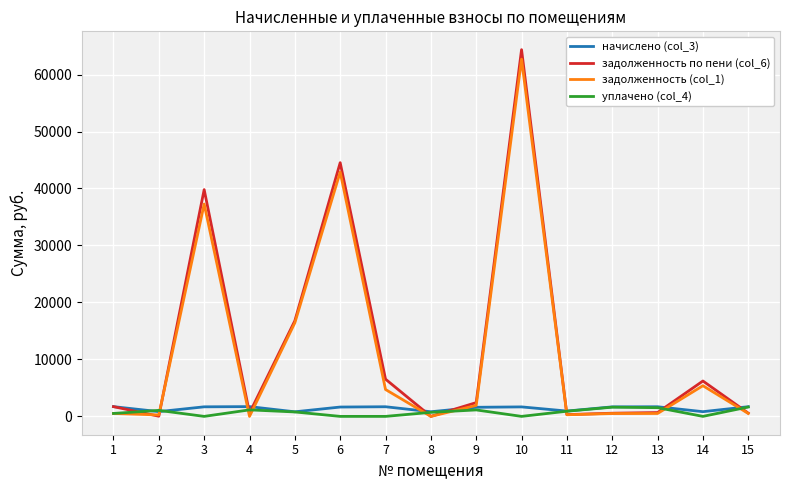

Which series has the widest spread of values?

задолженность по пени (col_6)